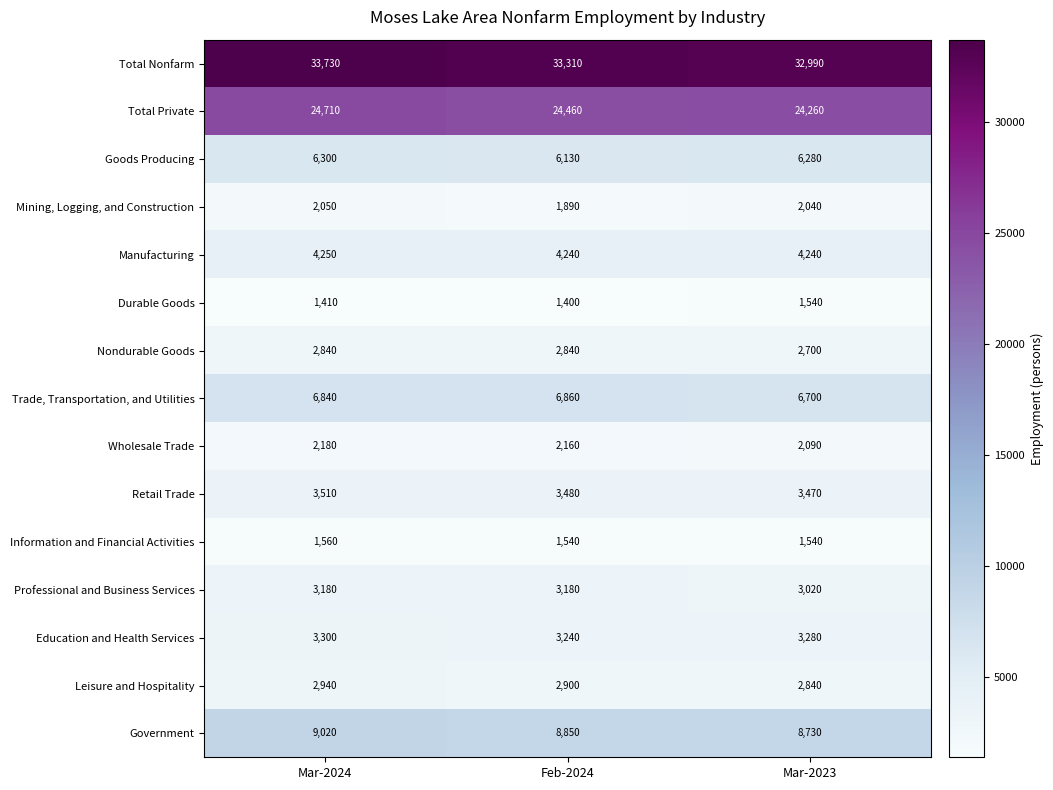

Which label corresponds to the largest value in the chart?

Mar-2024